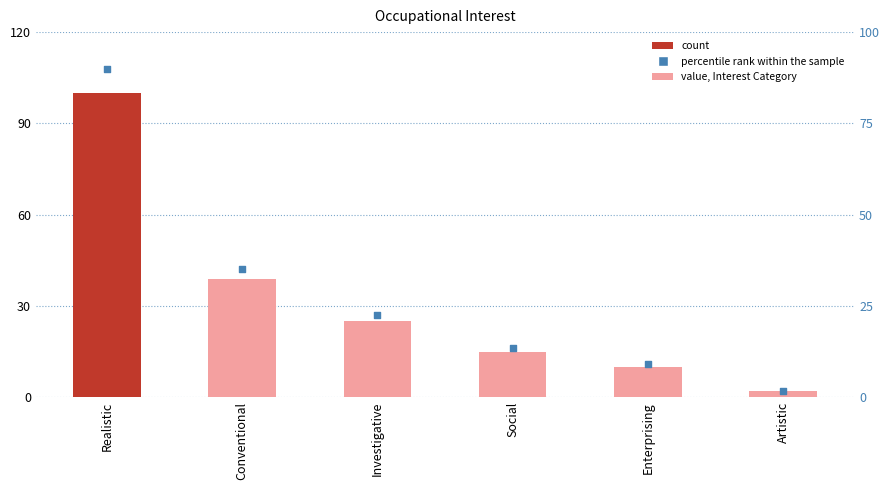

Which series contains the highest Y value?

Occupational Interest